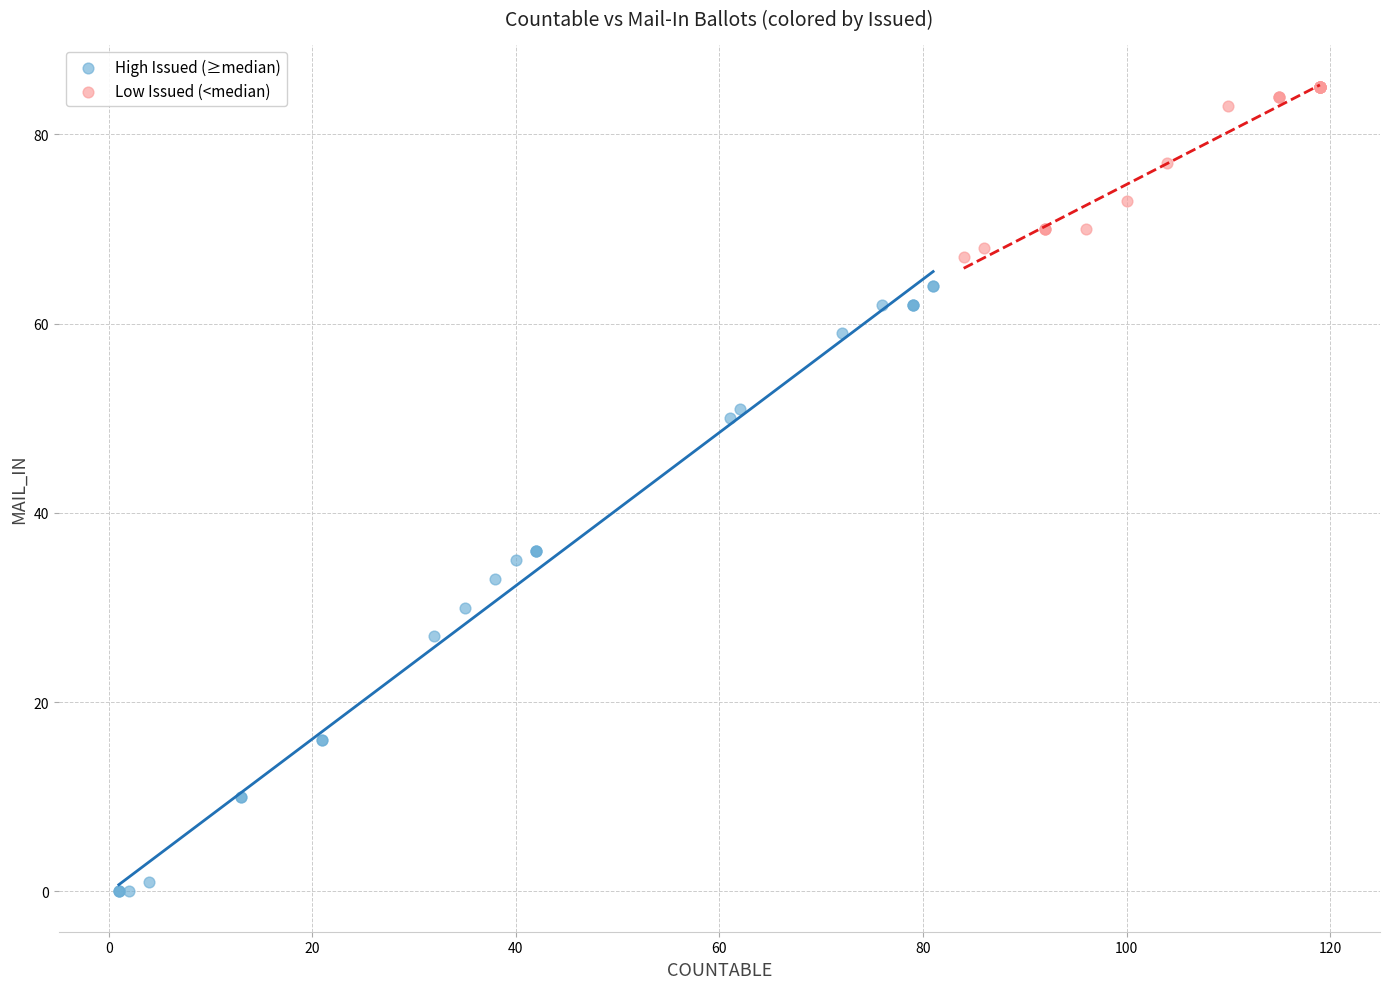

What are all the series names shown in the legend?

High Issued (≥median), Low Issued (<median)